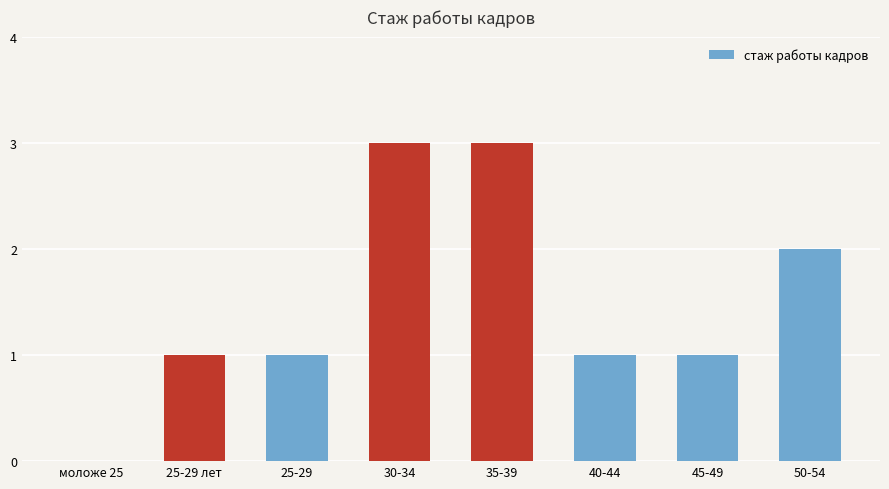

The chart shows a value of 0 at 40-44. True or false?

False